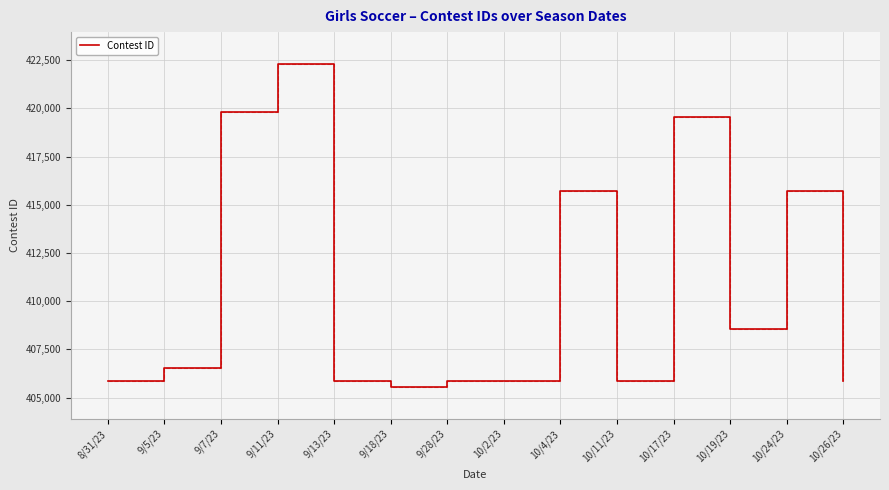

What is the minimum value shown in the chart?

405578